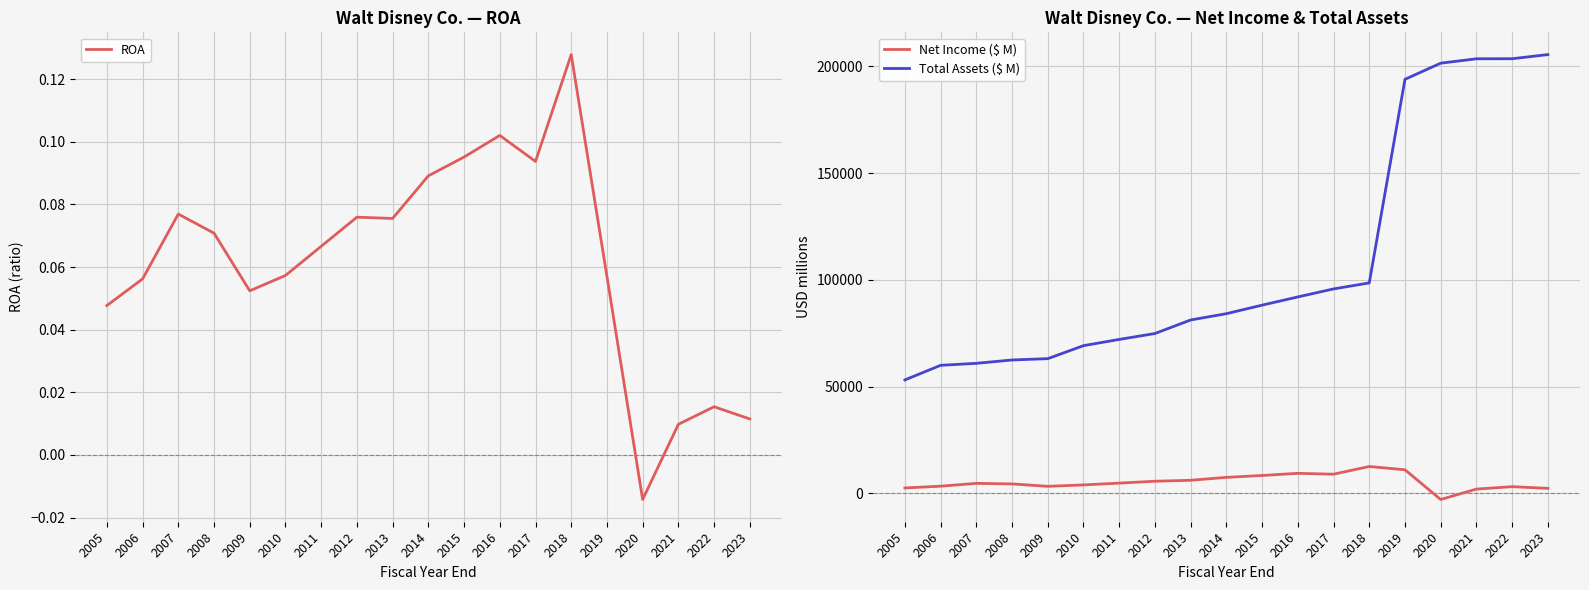

Reading left to right, what are all the values shown in this chart?

ROA: 2005=0.0	2006=0.1	2007=0.1	2008=0.1	2009=0.1	2010=0.1	2011=0.1	2012=0.1	2013=0.1	2014=0.1	2015=0.1	2016=0.1	2017=0.1	2018=0.1	2019=0.1	2020=-0.0	2021=0.0	2022=0.0	2023=0.0
Net Income ($ M): 2005=2533.0	2006=3374.0	2007=4687.0	2008=4427.0	2009=3307.0	2010=3963.0	2011=4807.0	2012=5682.0	2013=6136.0	2014=7501.0	2015=8382.0	2016=9391.0	2017=8980.0	2018=12598.0	2019=11054.0	2020=-2864.0	2021=1995.0	2022=3145.0	2023=2354.0
Total Assets ($ M): 2005=53158.0	2006=59998.0	2007=60928.0	2008=62497.0	2009=63117.0	2010=69206.0	2011=72124.0	2012=74898.0	2013=81241.0	2014=84186.0	2015=88182.0	2016=92033.0	2017=95789.0	2018=98598.0	2019=193984.0	2020=201549.0	2021=203609.0	2022=203631.0	2023=205579.0